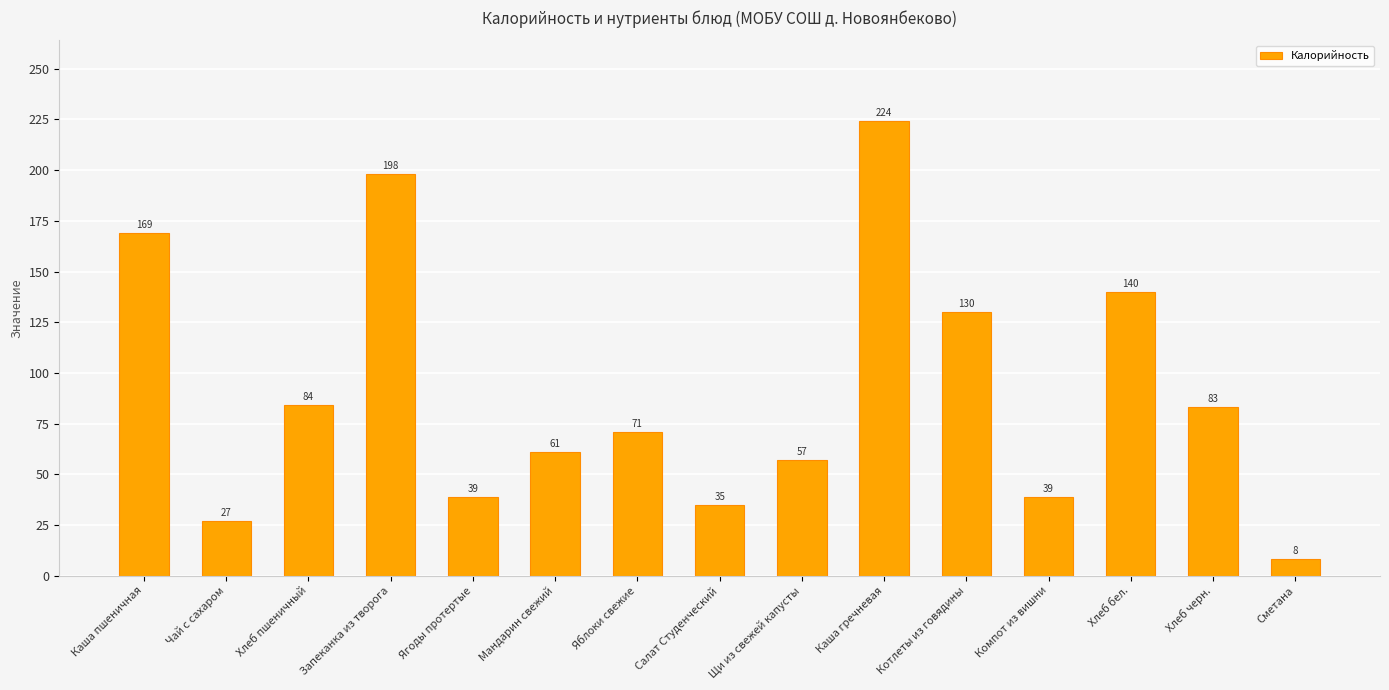

What is the value of the 4th bar from the left?

198